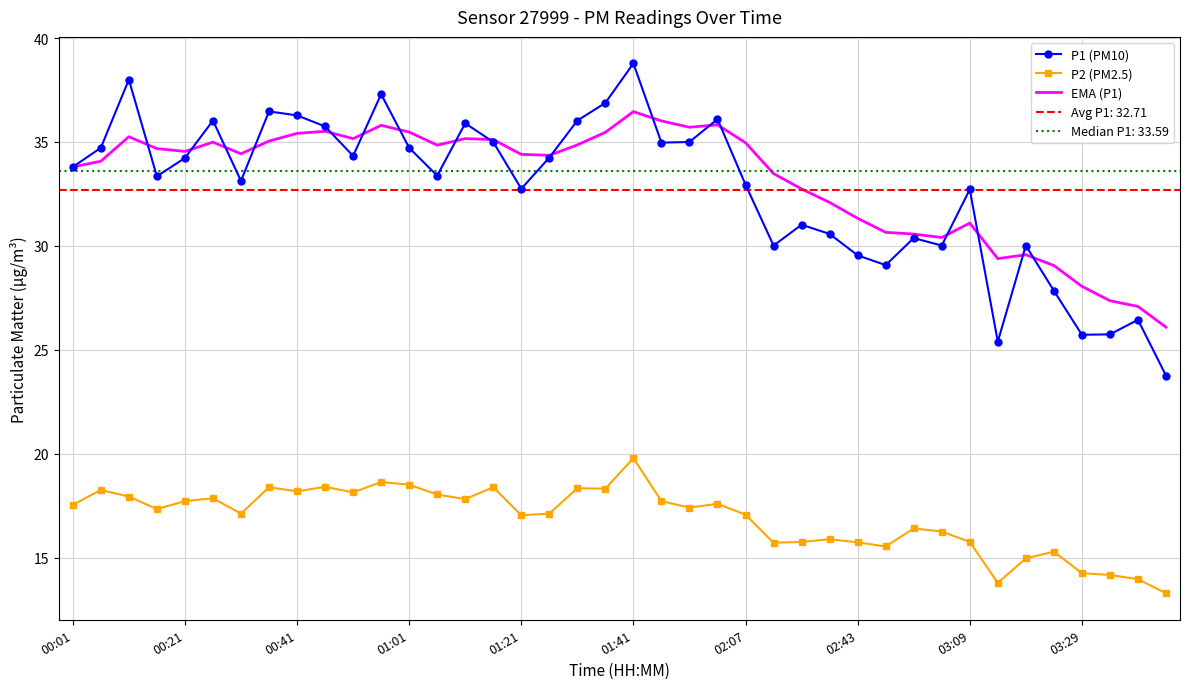

Read the P1 (PM10) value at 27.

30.6